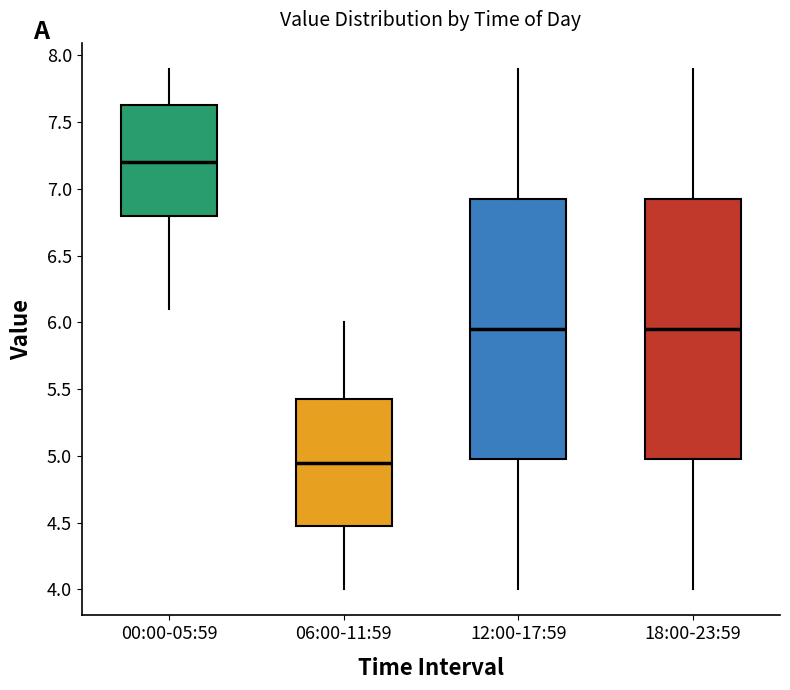

Reading left to right, read every box against the y-axis: the position of its median line, the range the box covers, and the ends of its whiskers. The values are not printed on the chart, so give them approximately, as read against the axis.

00:00-05:59: median 7.20, box 6.80 to 7.65, whiskers 6.10 to 7.90
06:00-11:59: median 4.95, box 4.50 to 5.45, whiskers 4.00 to 6.00
12:00-17:59: median 5.95, box 5.00 to 6.95, whiskers 4.00 to 7.90
18:00-23:59: median 5.95, box 5.00 to 6.95, whiskers 4.00 to 7.90